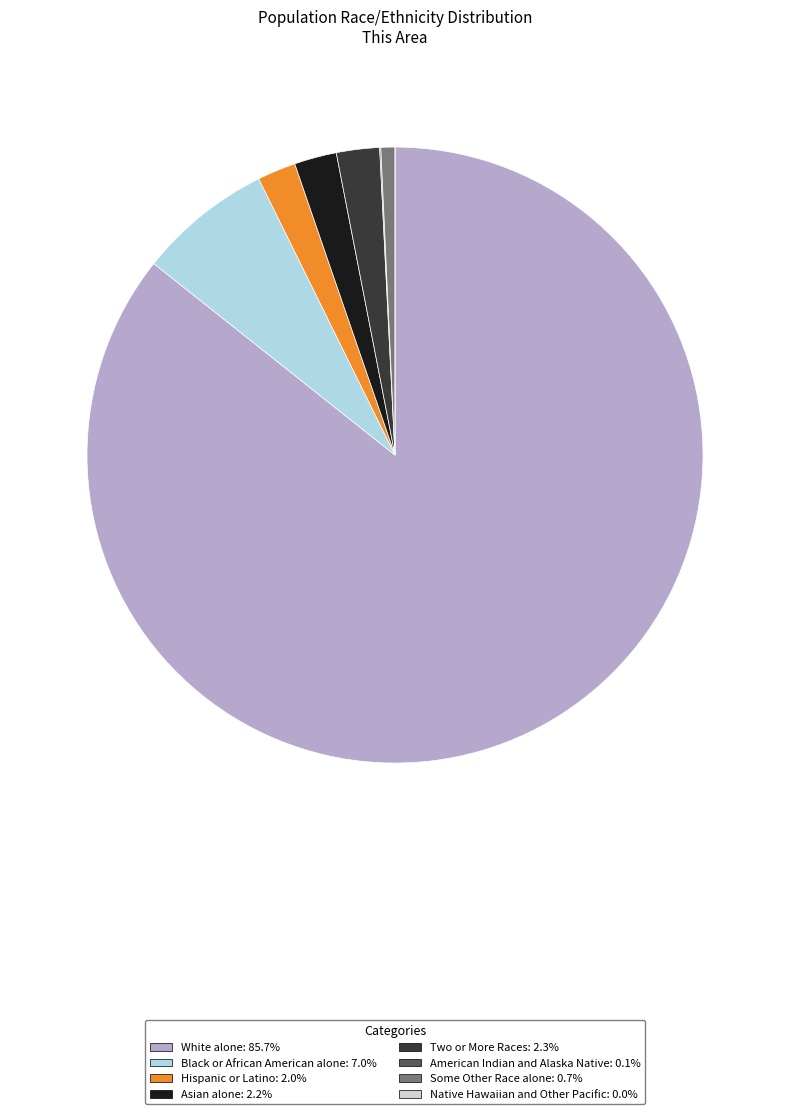

Does Some Other Race alone account for over 50% of the chart?

No